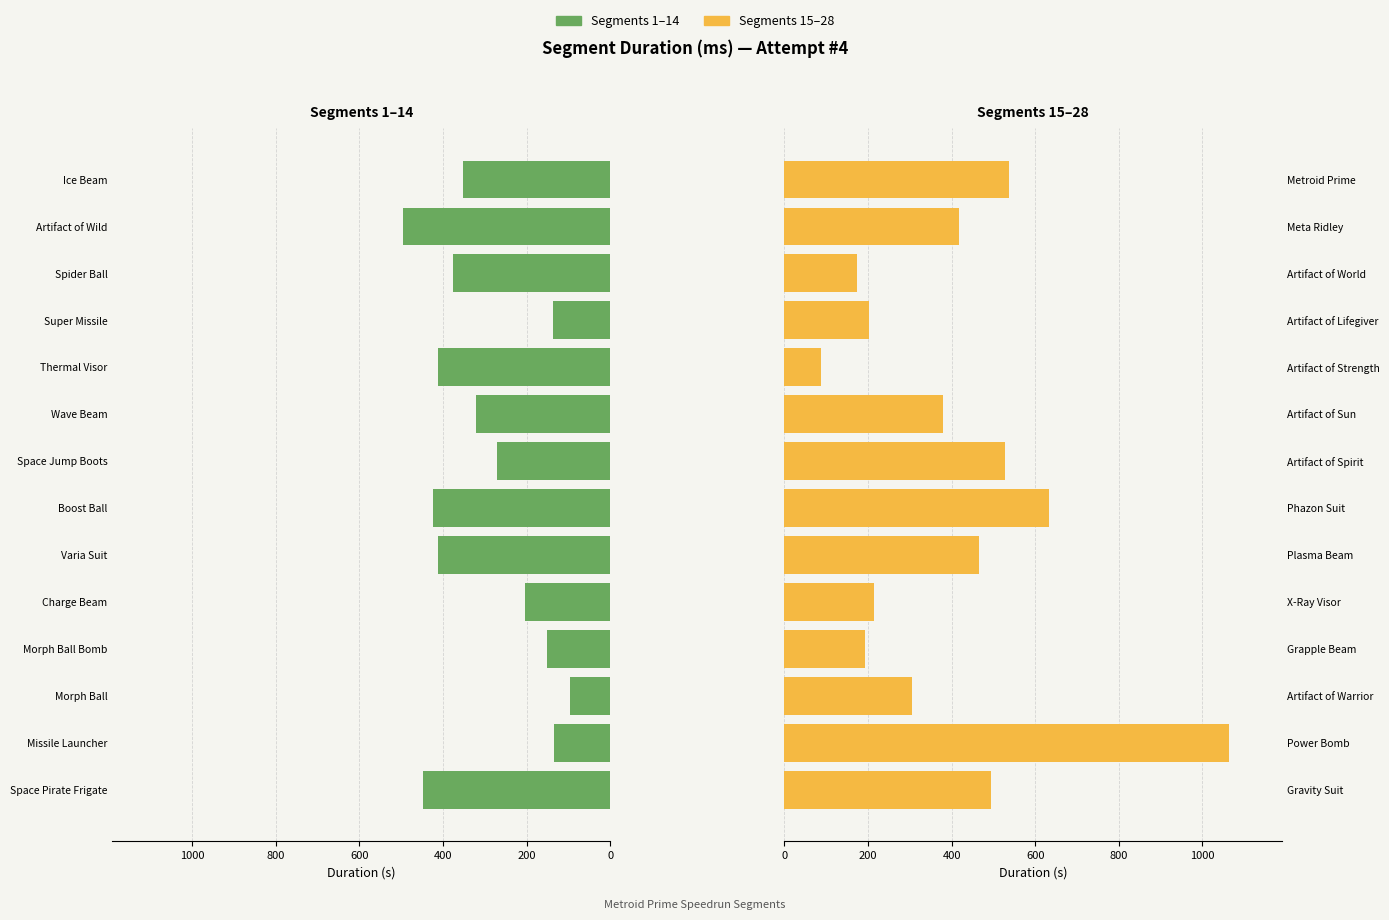

Is the value of Attempt #4 (Left) at 8 greater than the value of Attempt #4 (Right) at 800?

Yes